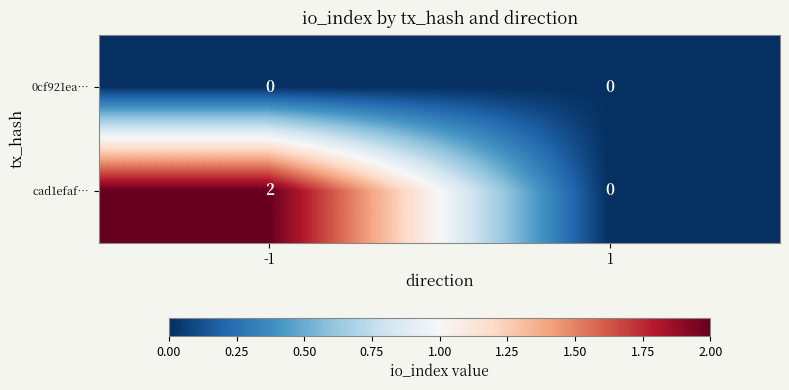

Reading left to right, list all the values displayed in this chart.

0cf921ea…: 0	0
cad1efaf…: 2	0